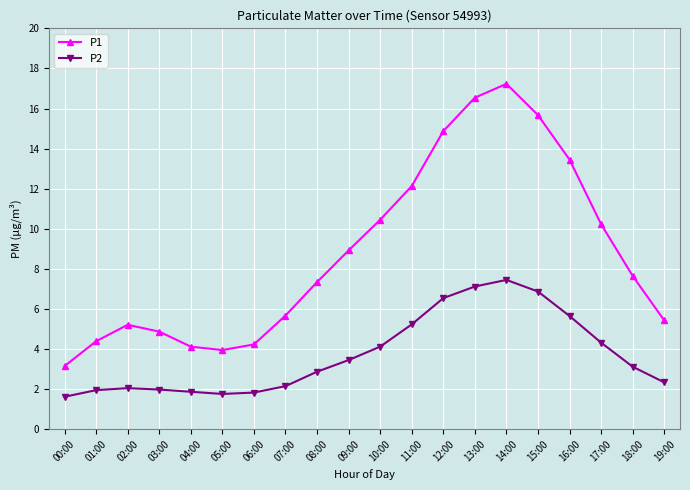

Rank the series by their average value, from lowest to highest.

P2, P1